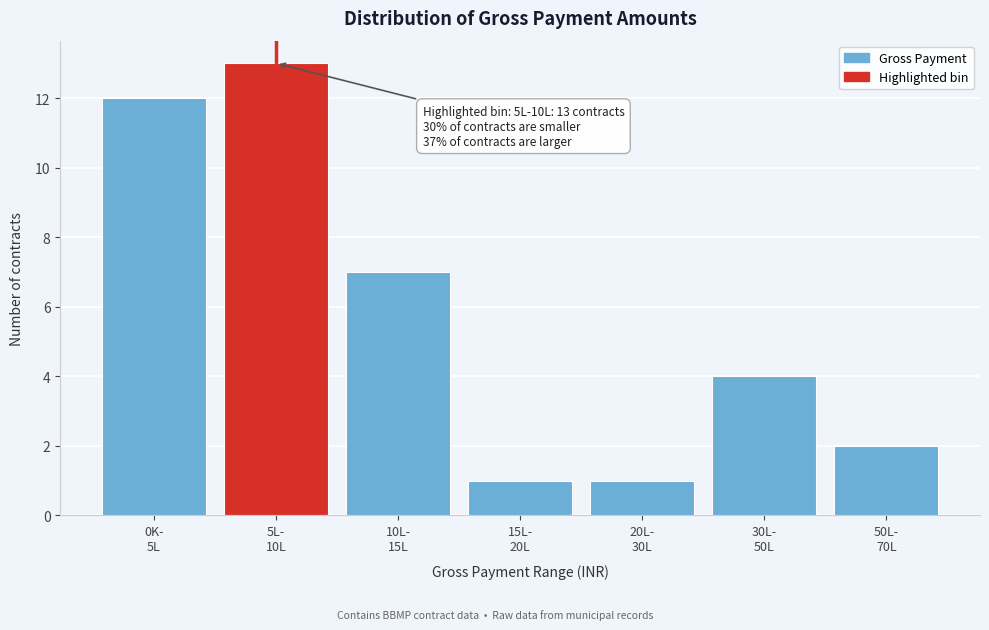

Reading left to right, what are all the values shown in this chart?

12	13	7	1	1	4	2